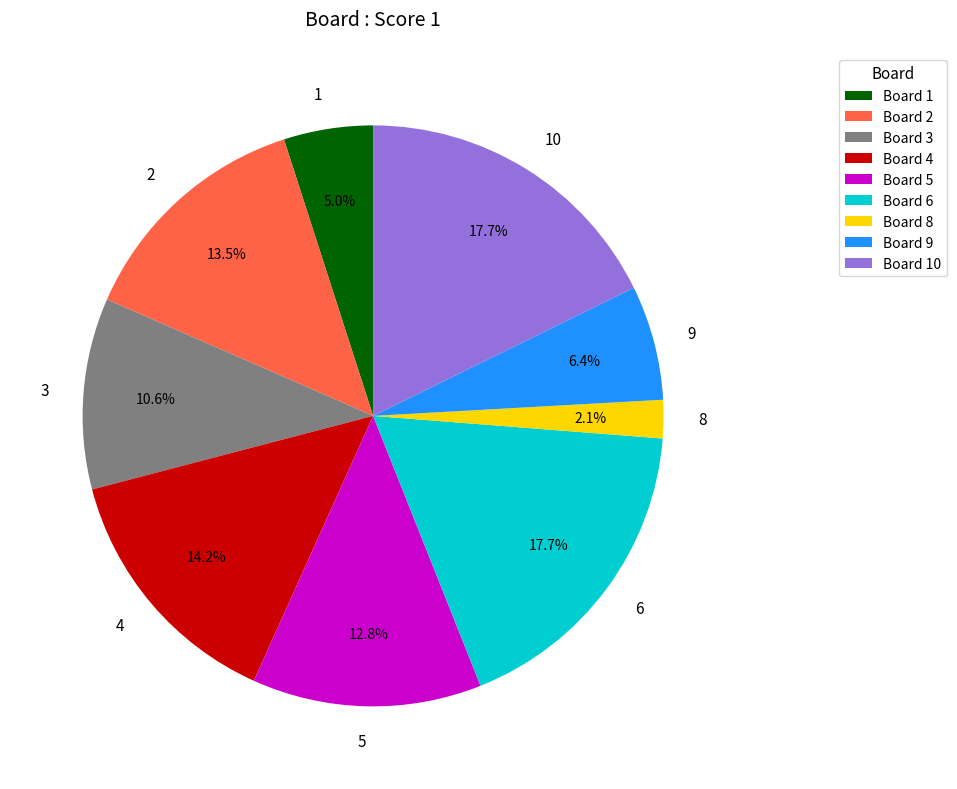

What percentage is NOT represented by 1?

95.0%